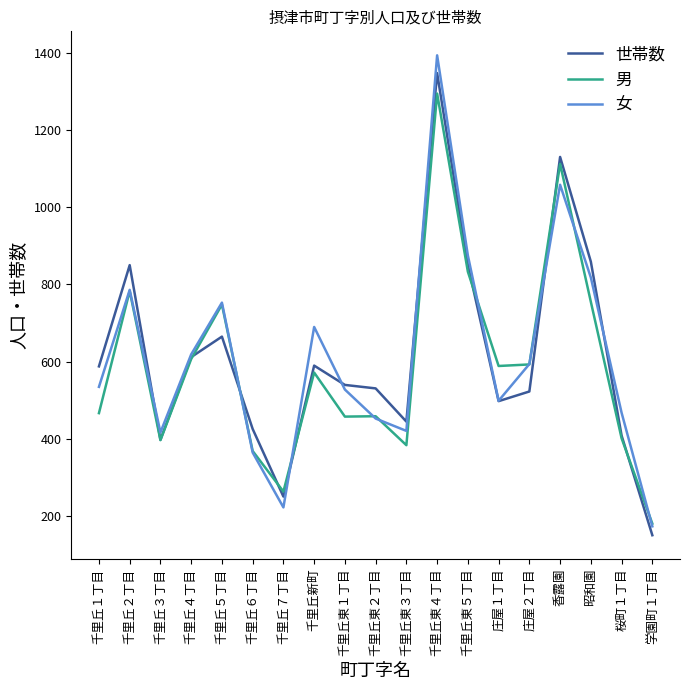

How many interior local valleys does the 女 series have?

4